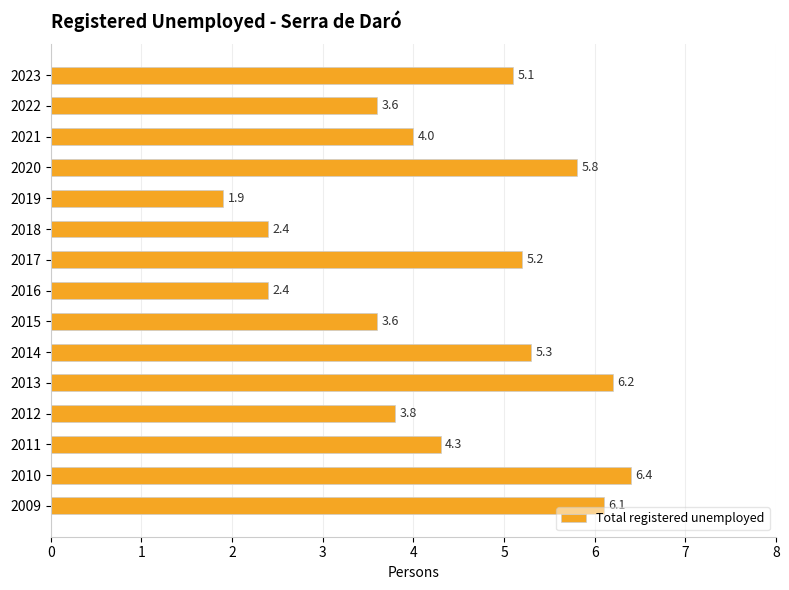

The chart shows a value of 7.6 at 2023. True or false?

False